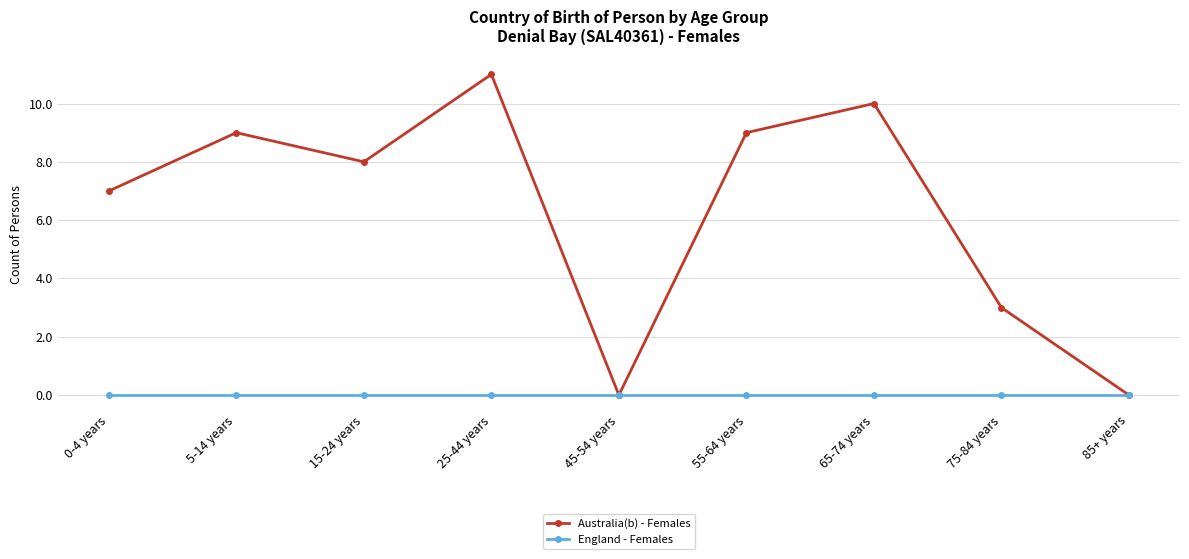

Does the chart display data point markers on the line(s)?

Yes